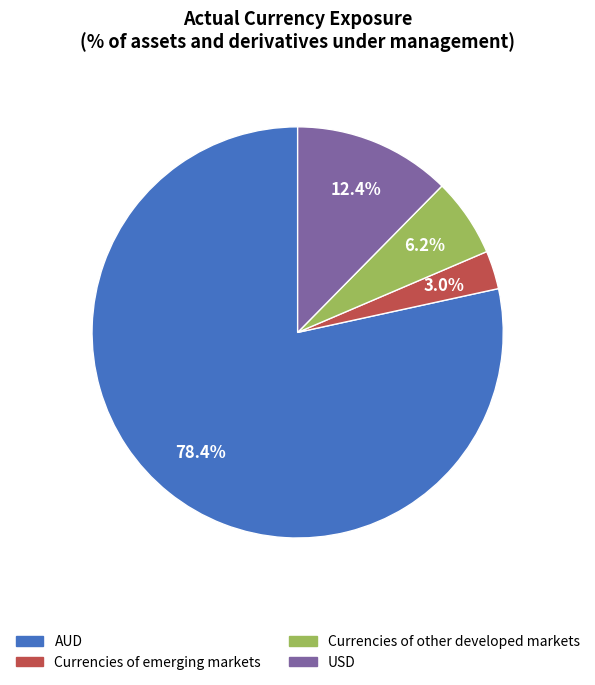

To the nearest percent, what portion does Currencies of other developed markets represent?

6%